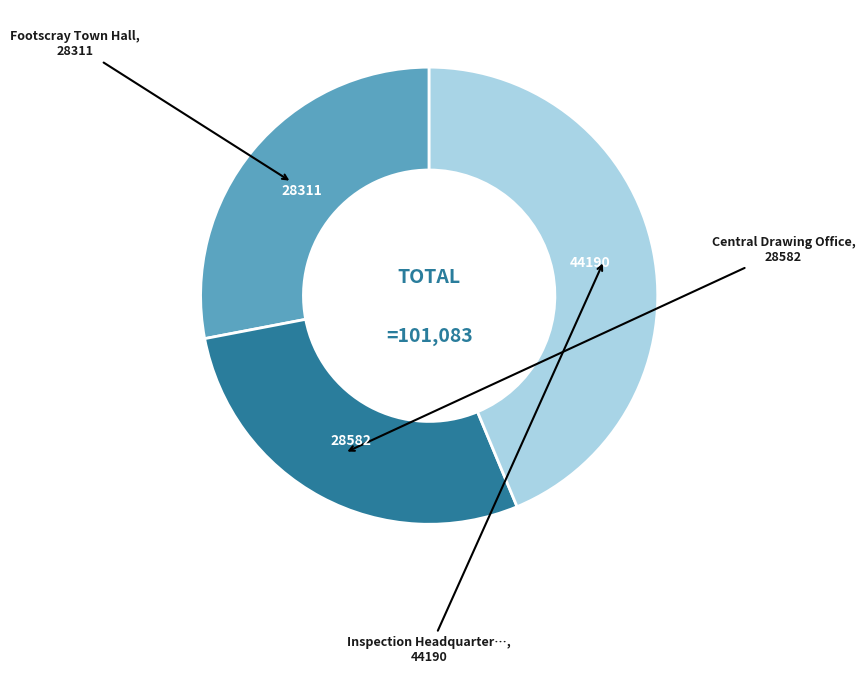

Does any single category account for the majority?

No